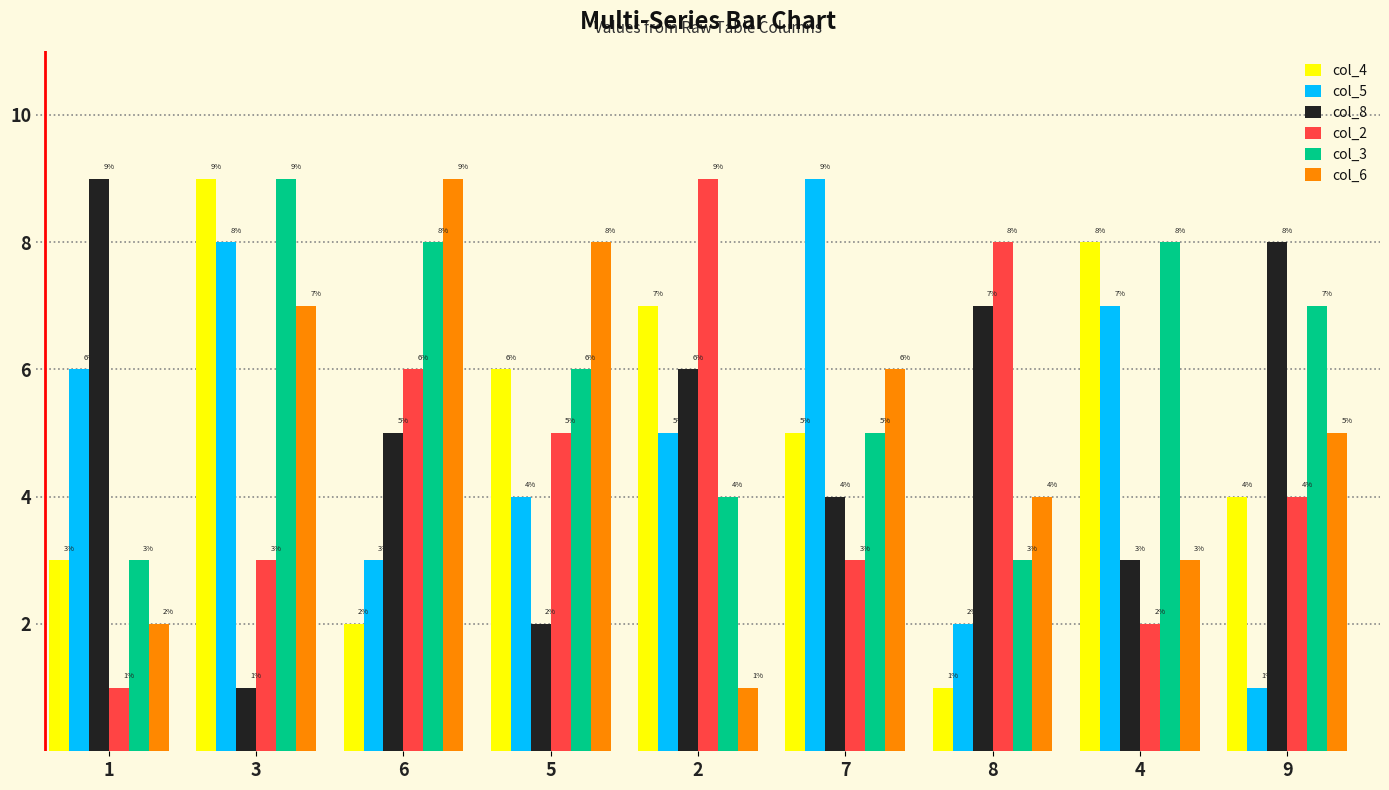

What is the label of the 9th bar from the right?

1